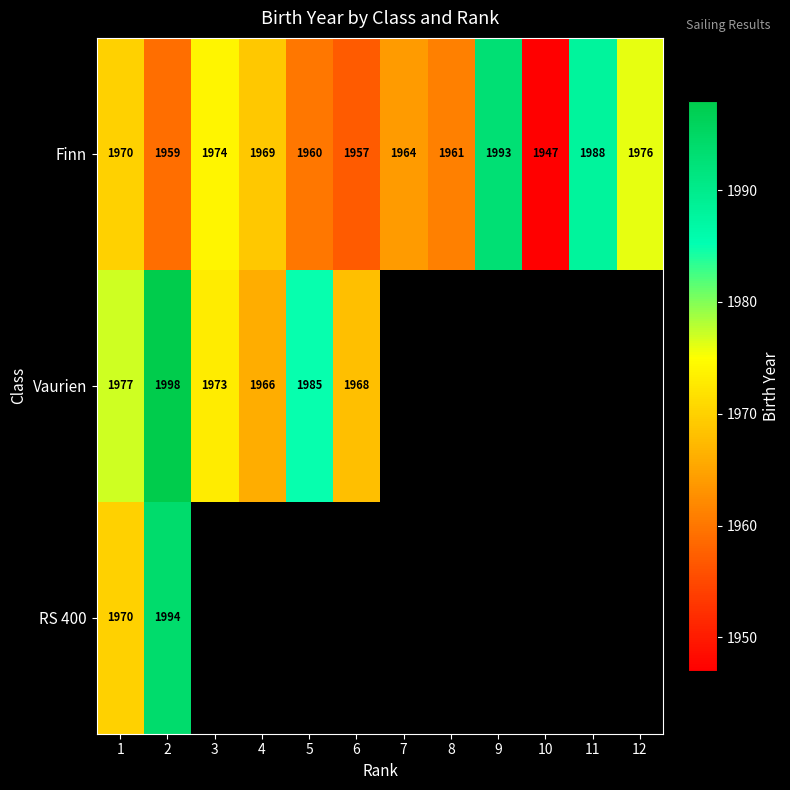

Rank the categories by Finn value from highest to lowest.

9, 11, 12, 3, 1, 4, 7, 8, 5, 2, 6, 10